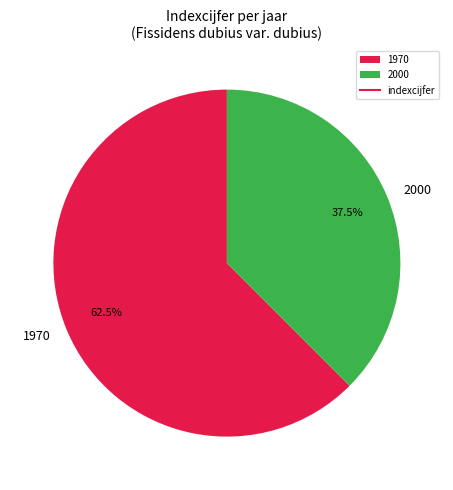

Combined, what portion of the pie is 2000 and 1970?

100.0%